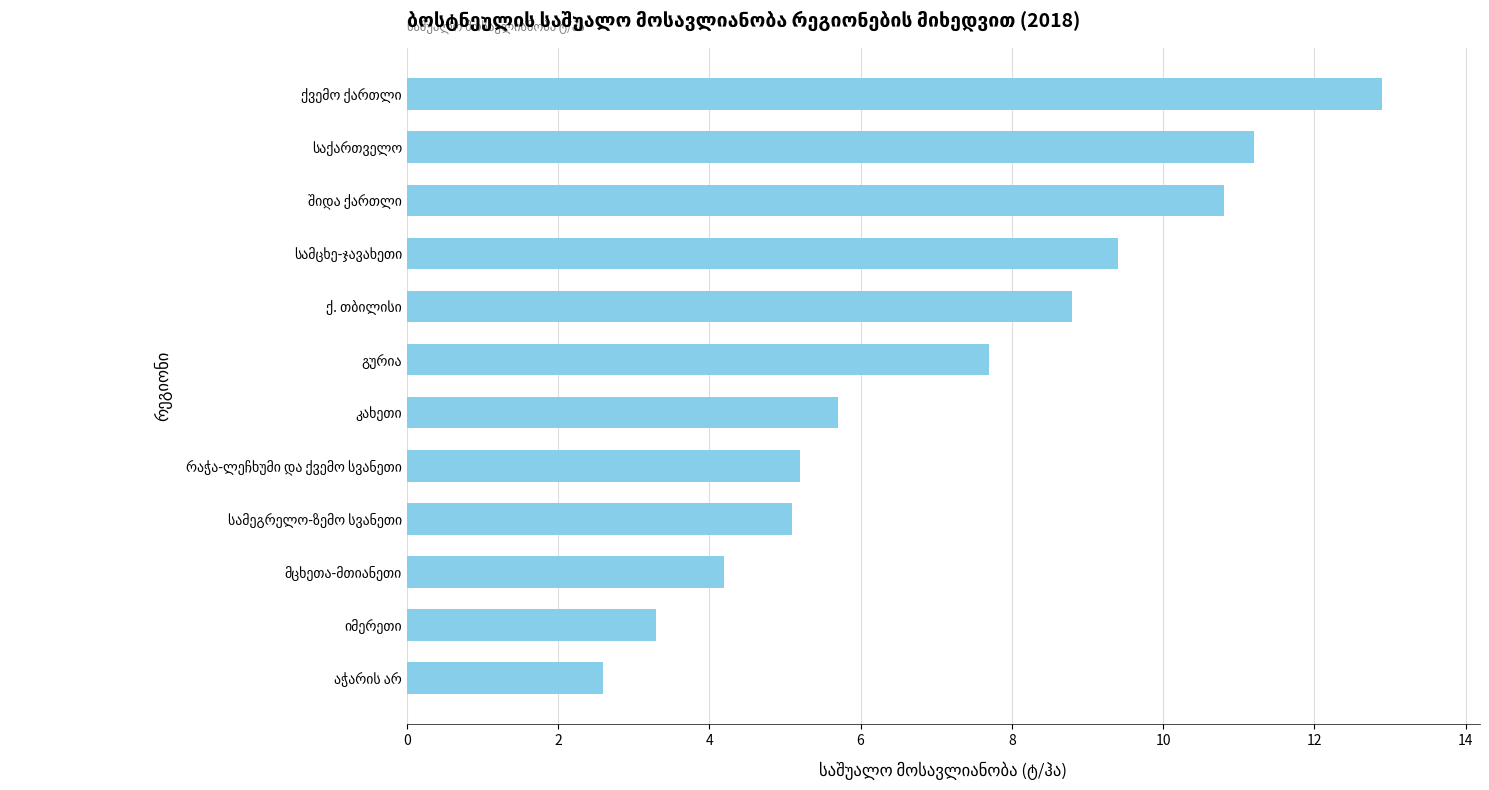

What is the sum of all values?

86.9